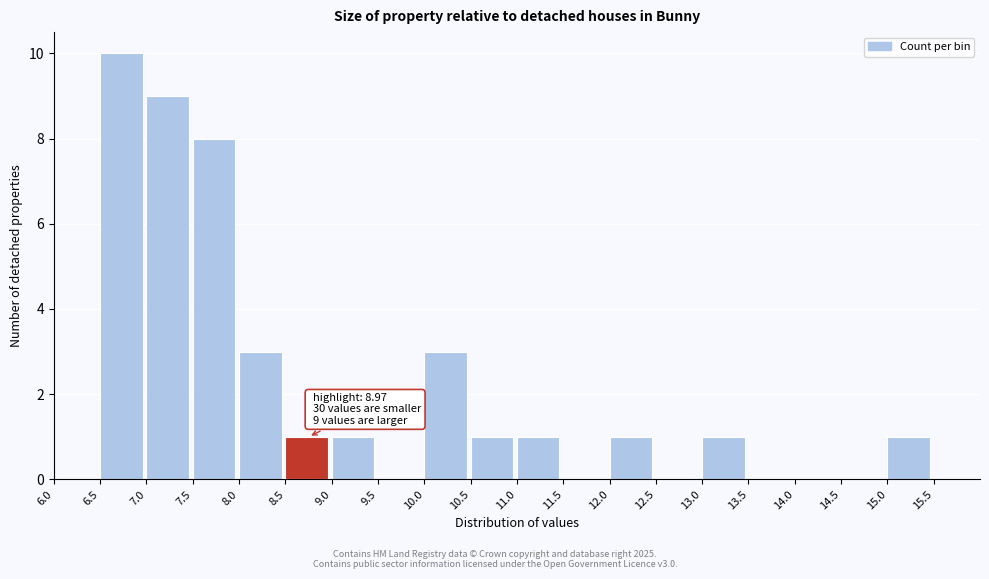

Which range on the x-axis has the tallest bar?

6.5 to 7.0